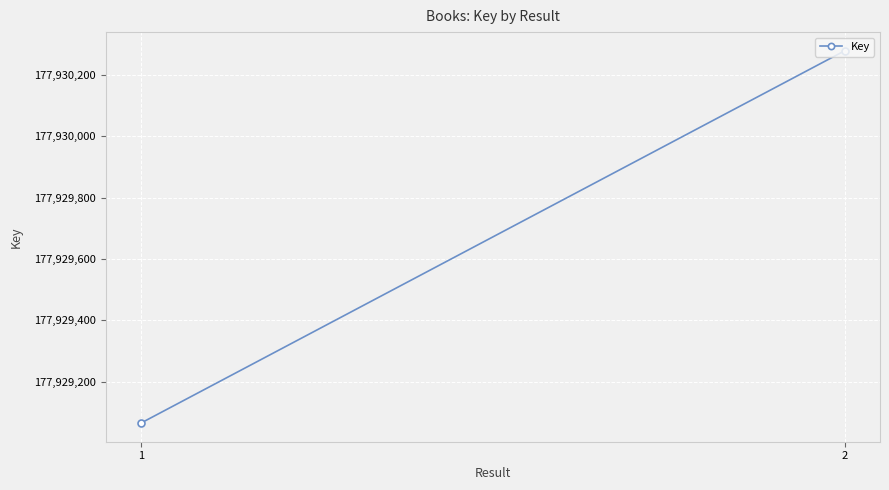

What is the value of the 1st point from the left?

177929065